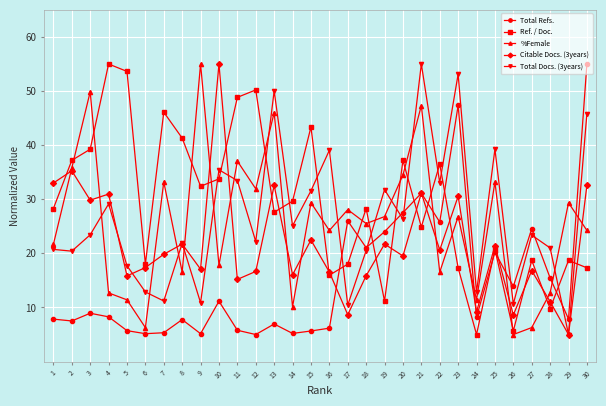

Where is the first local minimum for Ref. / Doc.?

6